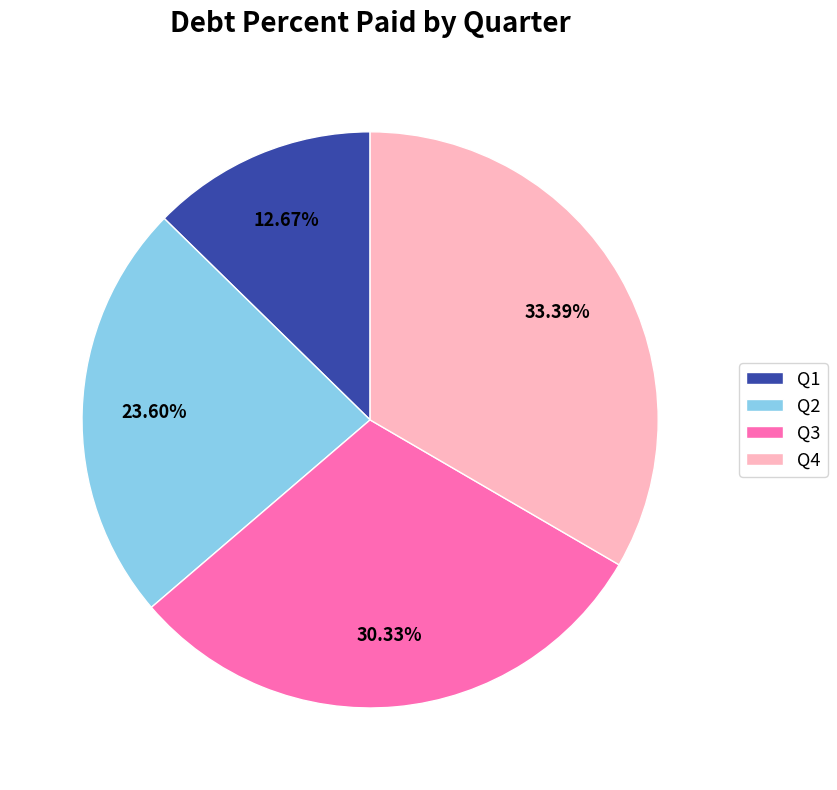

To the nearest percent, what is the average slice percentage?

25%